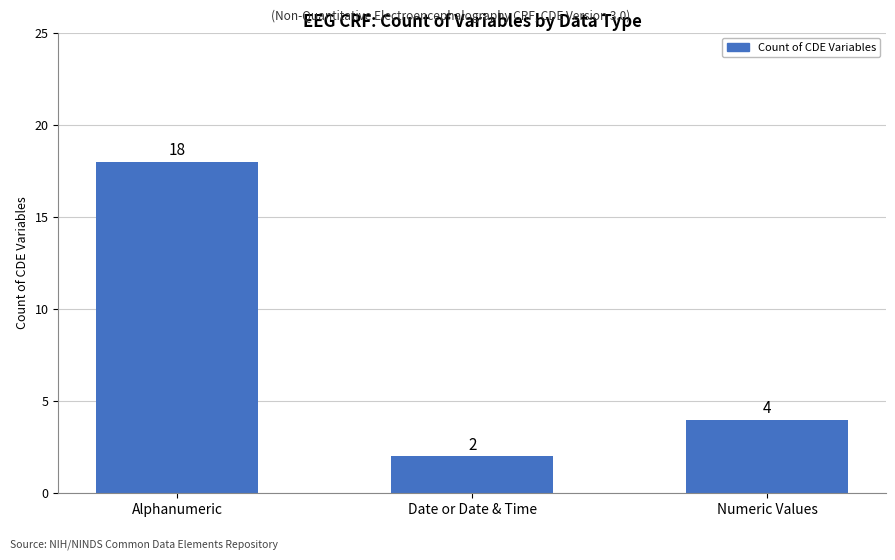

What is the sum of all values?

24